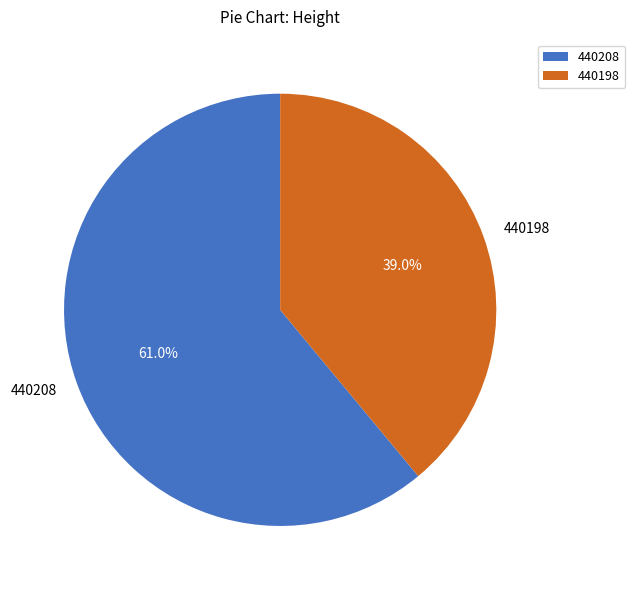

How many segments does this pie chart have?

2